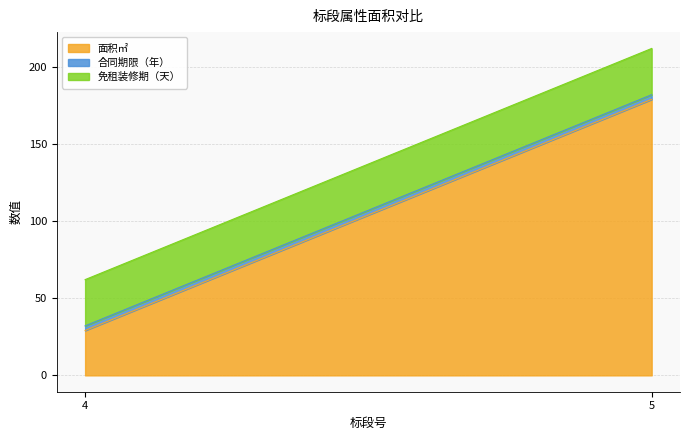

Does the chart display data point markers on the line(s)?

No